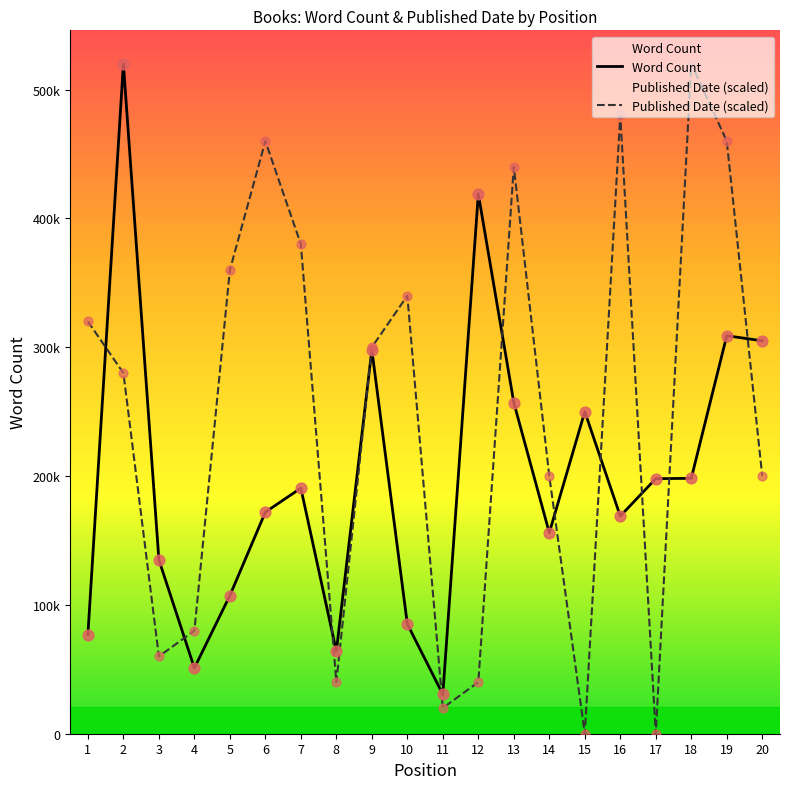

At which category is the sum across all series the highest?

2